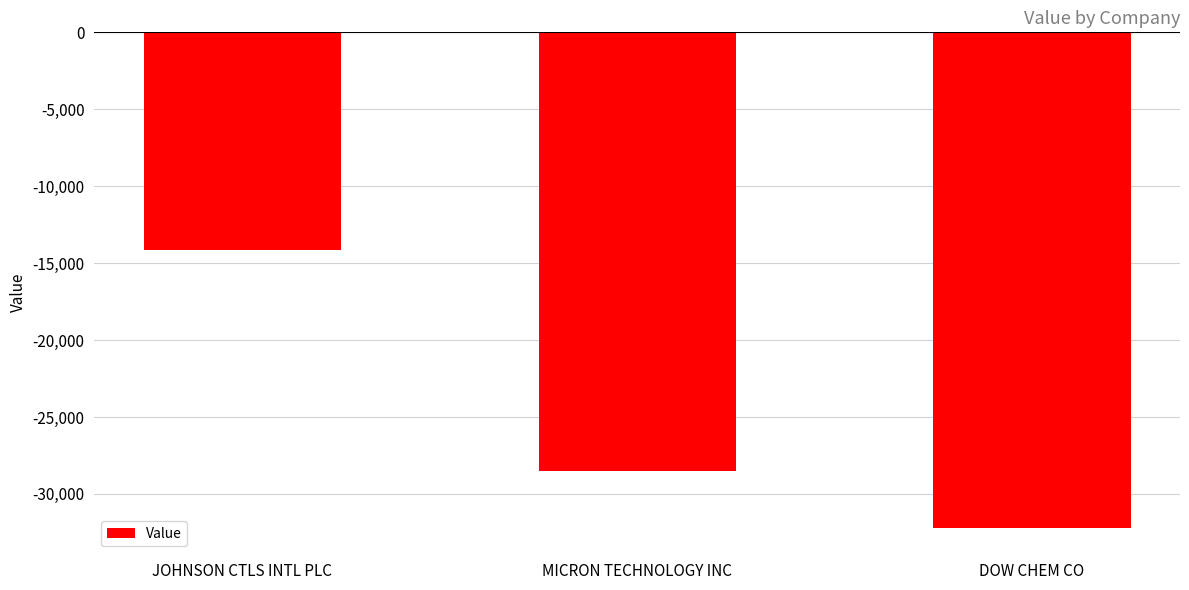

Reading left to right, list all the values displayed in this chart.

-14139	-28510	-32247